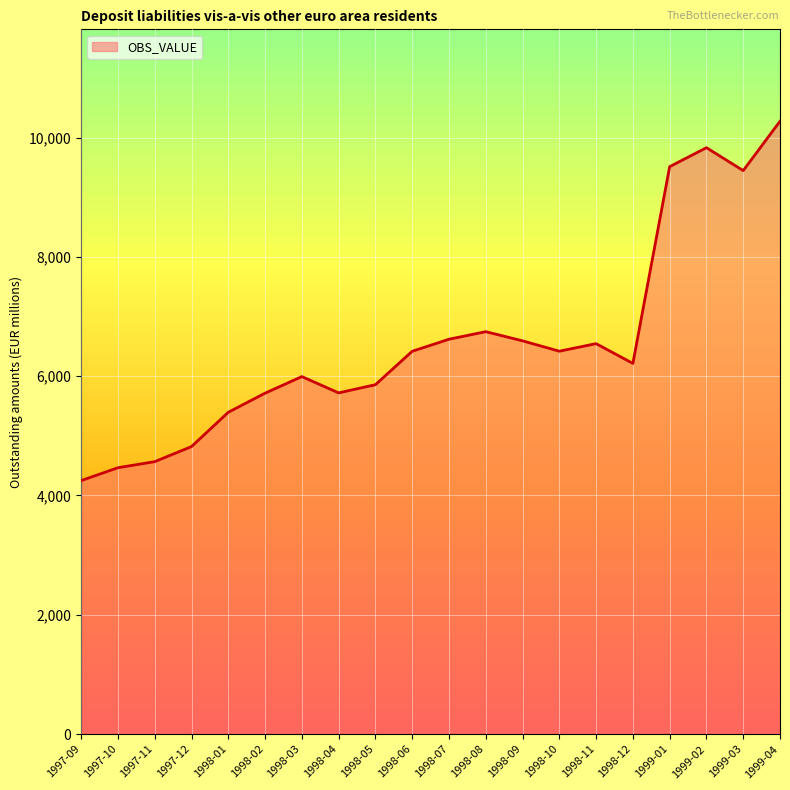

What is the greatest value displayed?

10273.0